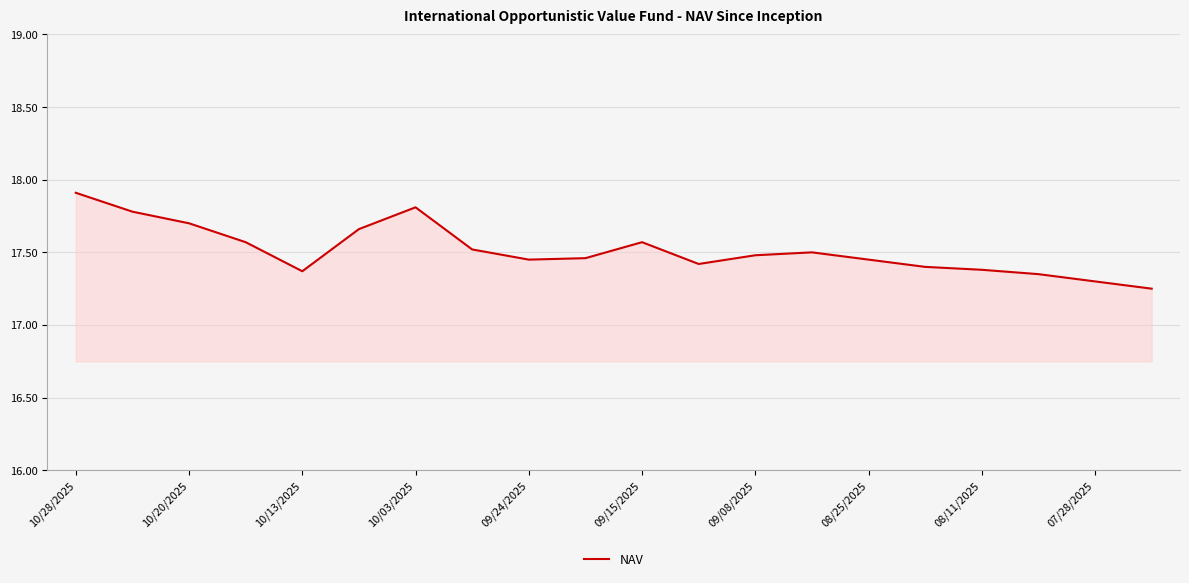

How many lines are shown in the chart?

1